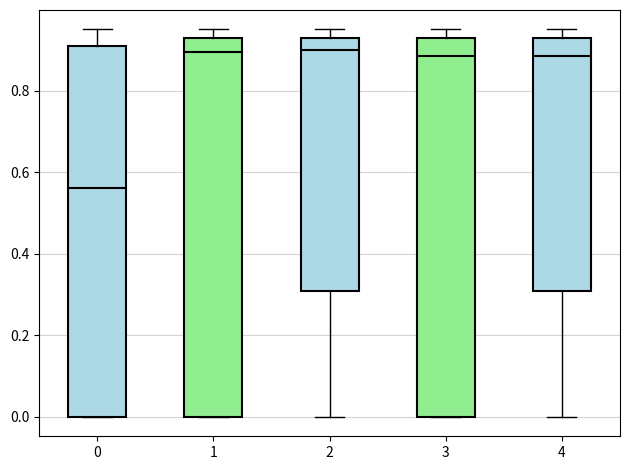

Reading left to right, read every box against the y-axis: the position of its median line, the range the box covers, and the ends of its whiskers. The values are not printed on the chart, so give them approximately, as read against the axis.

0: median 0.56, box 0.00 to 0.92, whiskers 0.00 to 0.96
1: median 0.90, box 0.00 to 0.94, whiskers 0.00 to 0.96
2: median 0.90, box 0.30 to 0.94, whiskers 0.00 to 0.96
3: median 0.88, box 0.00 to 0.94, whiskers 0.00 to 0.96
4: median 0.88, box 0.30 to 0.94, whiskers 0.00 to 0.96